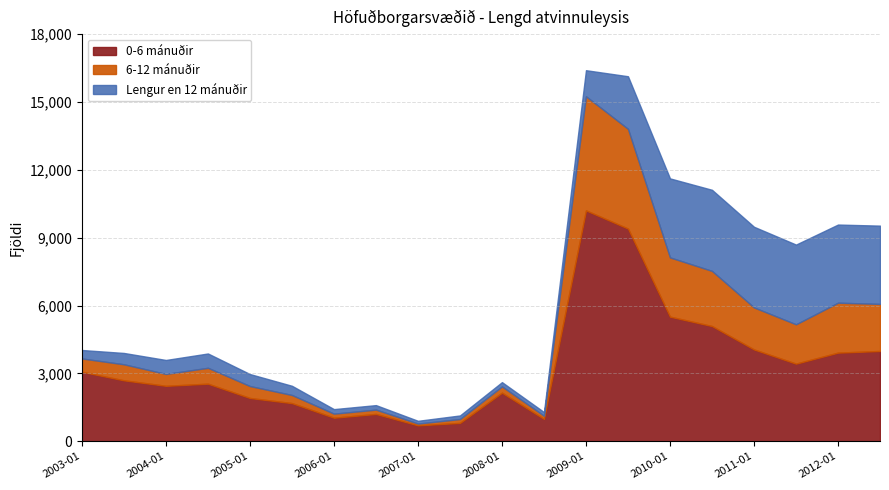

True or false: Lengur en 12 mánuðir has a value of 1249 at 2012-07.

False